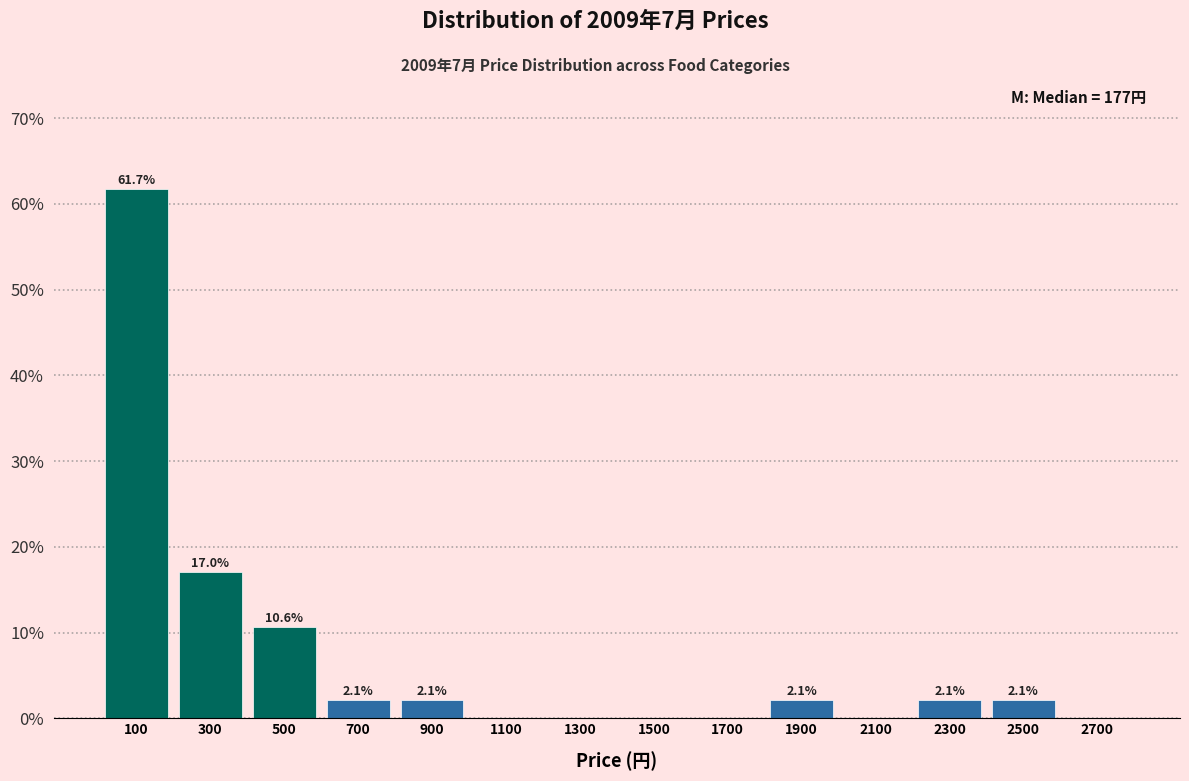

Over which range of the x-axis is the bar tallest?

0 to 200